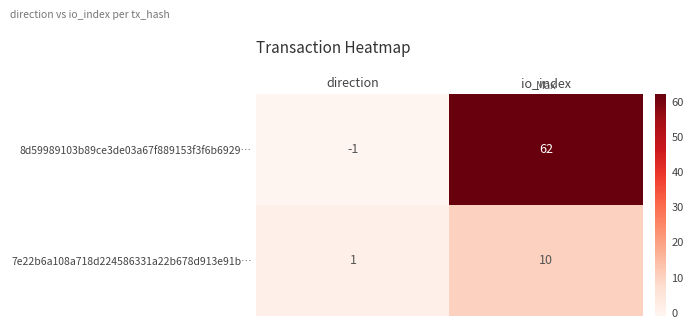

Which label corresponds to the largest value in the chart?

io_index